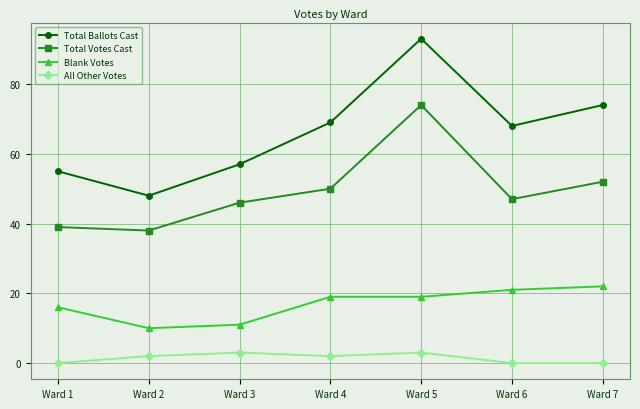

What is the total value across all series at Ward 1?

110